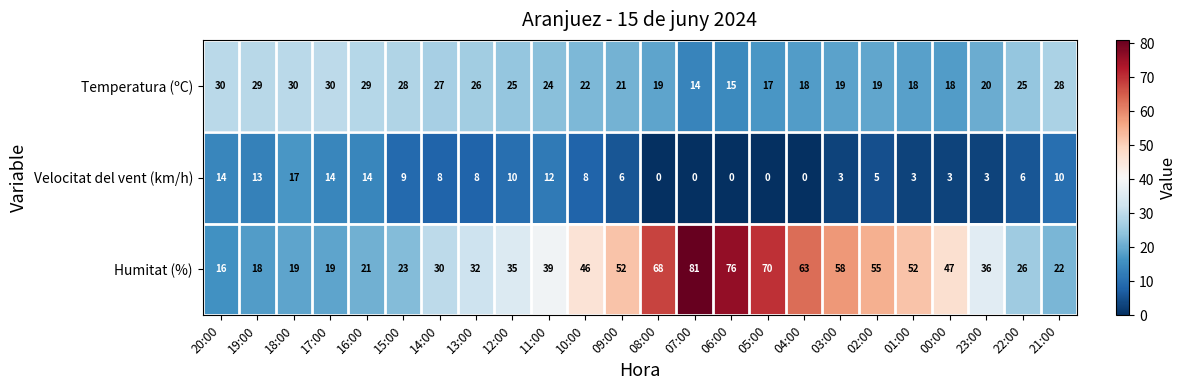

What is the highest value of the Velocitat del vent (km/h) series?

17